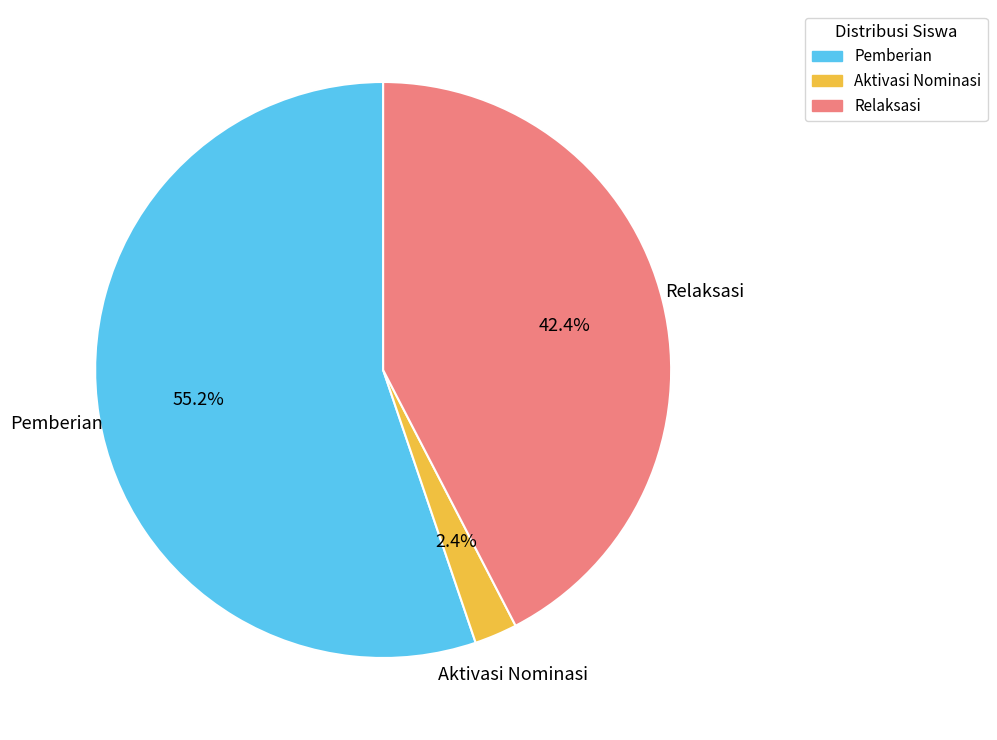

Is there any slice that represents more than half of the pie?

Yes